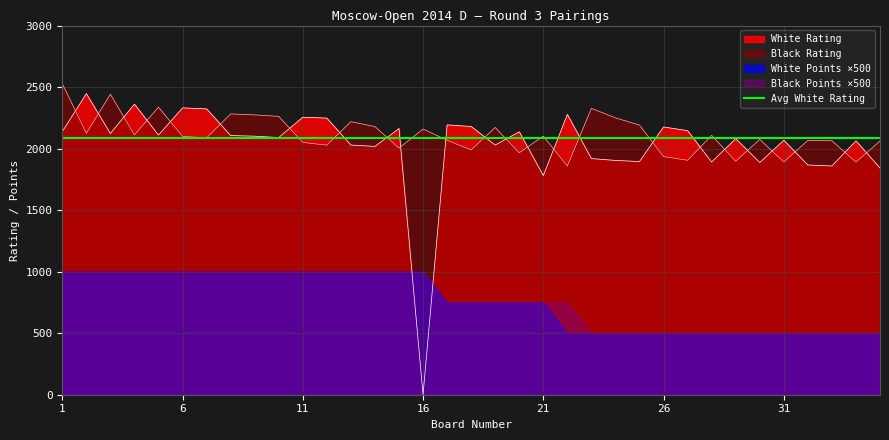

What is the sum of all White Points values?

53.5